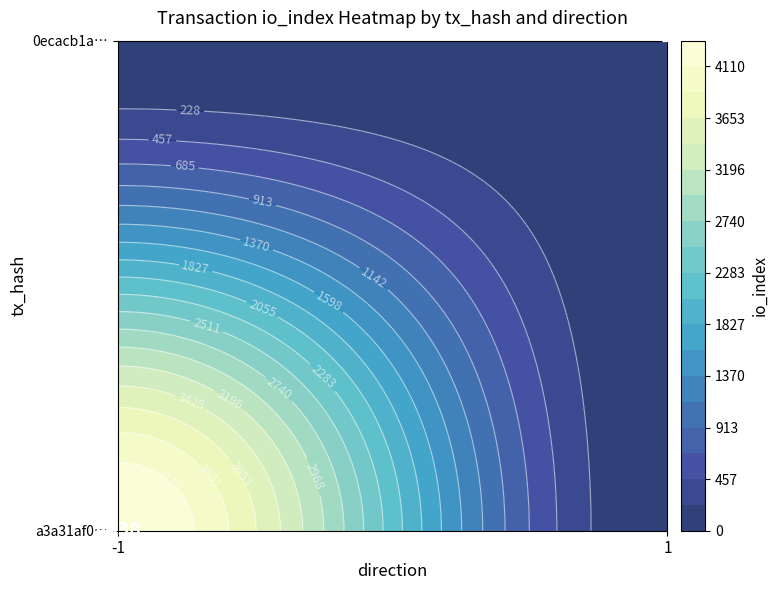

The value of 0ecacb1a07f7dea83702fc6c85a34ea3ba8647b at direction is 0. True or false?

False